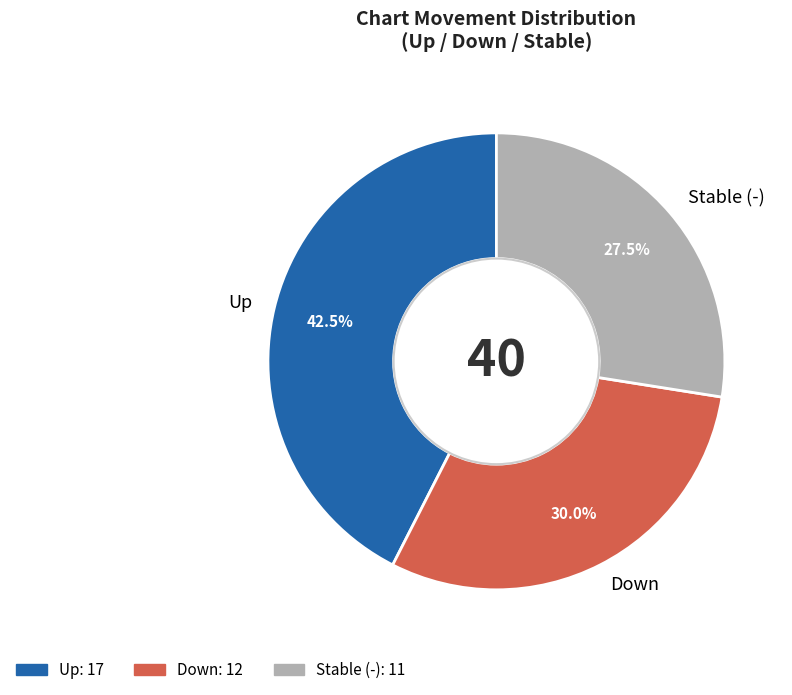

What portion of the pie excludes Down?

70.0%